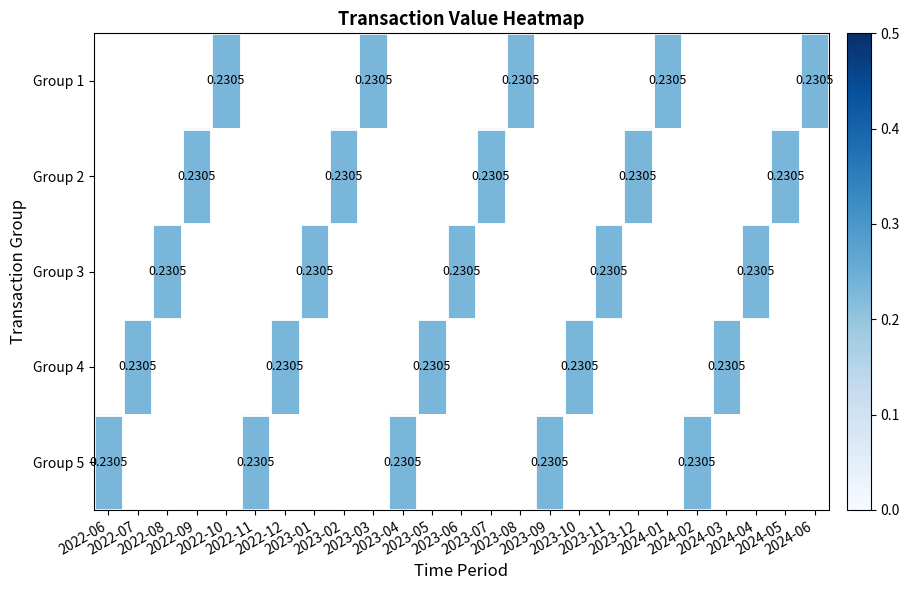

Between 2022-12 and 2022-06, which is larger?

2022-06